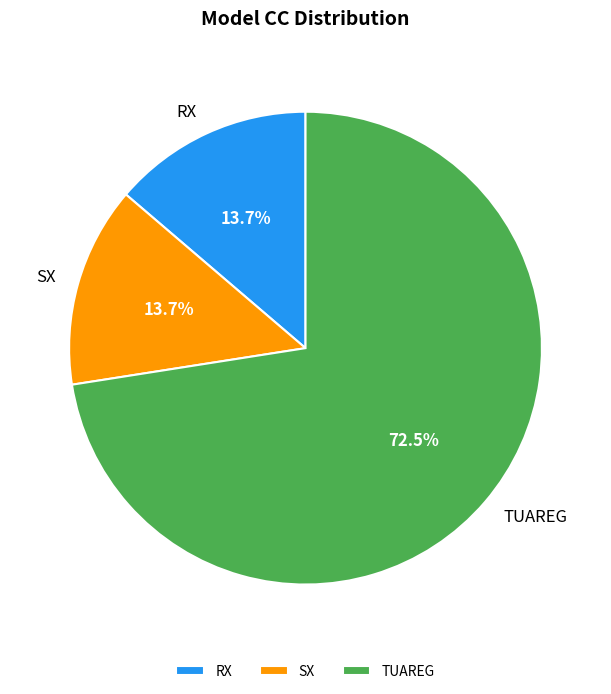

Is there a majority slice in this chart?

Yes